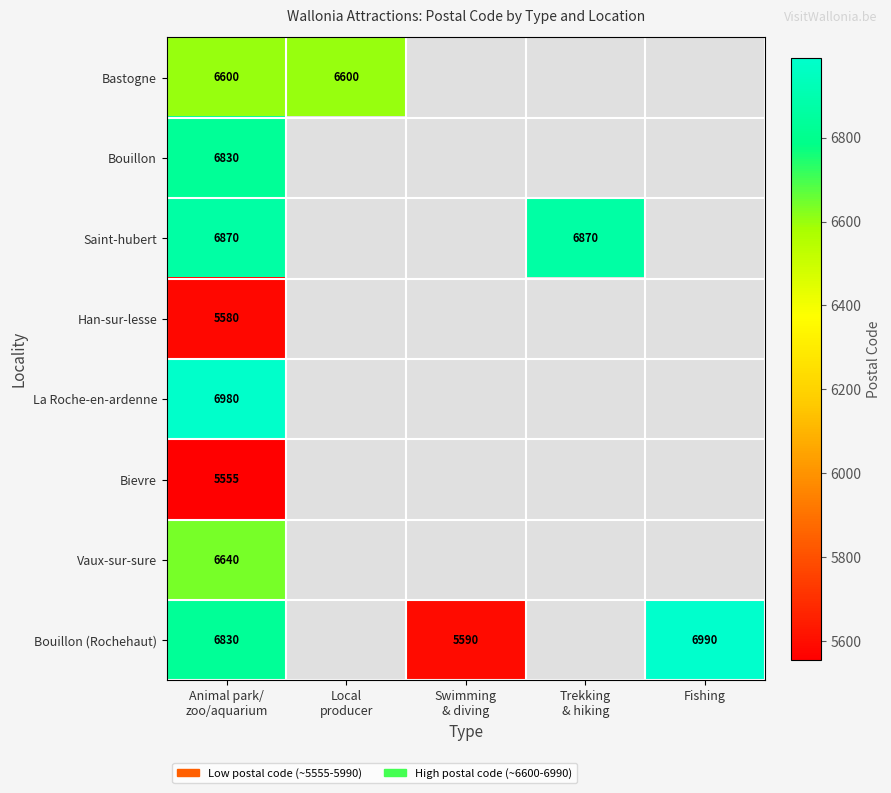

The value of Bievre at Animal park/ zoo/aquarium is 8183.5. True or false?

False